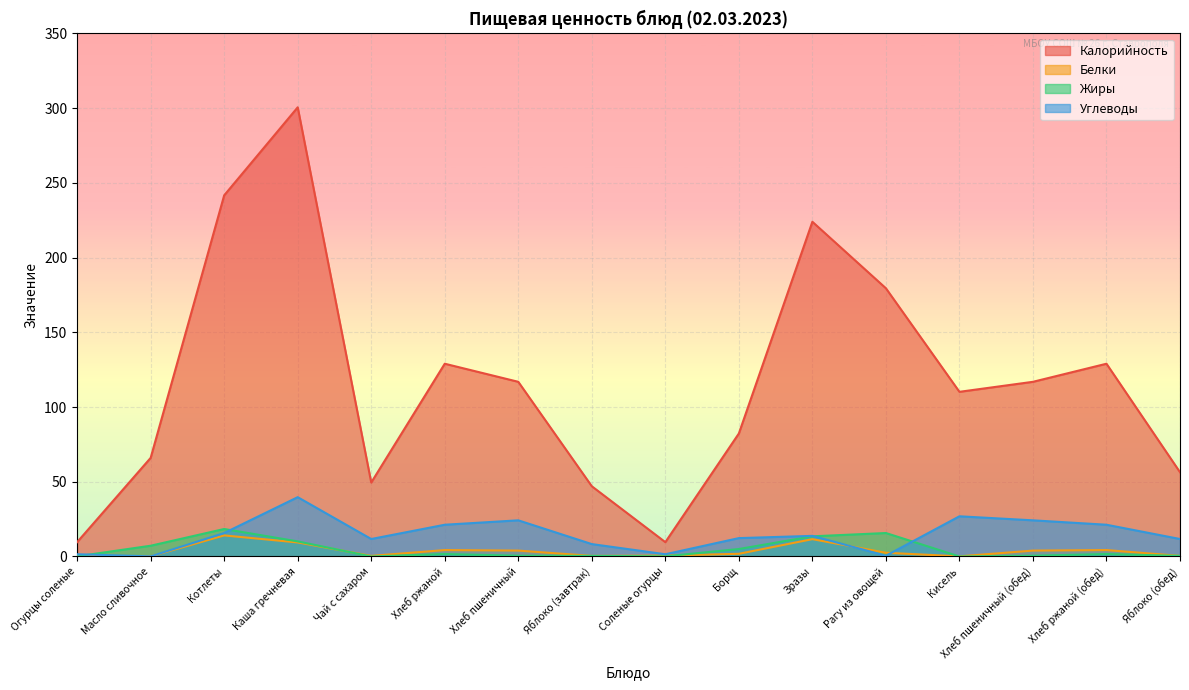

What is the label of the 16th point from the right?

Огурцы соленые